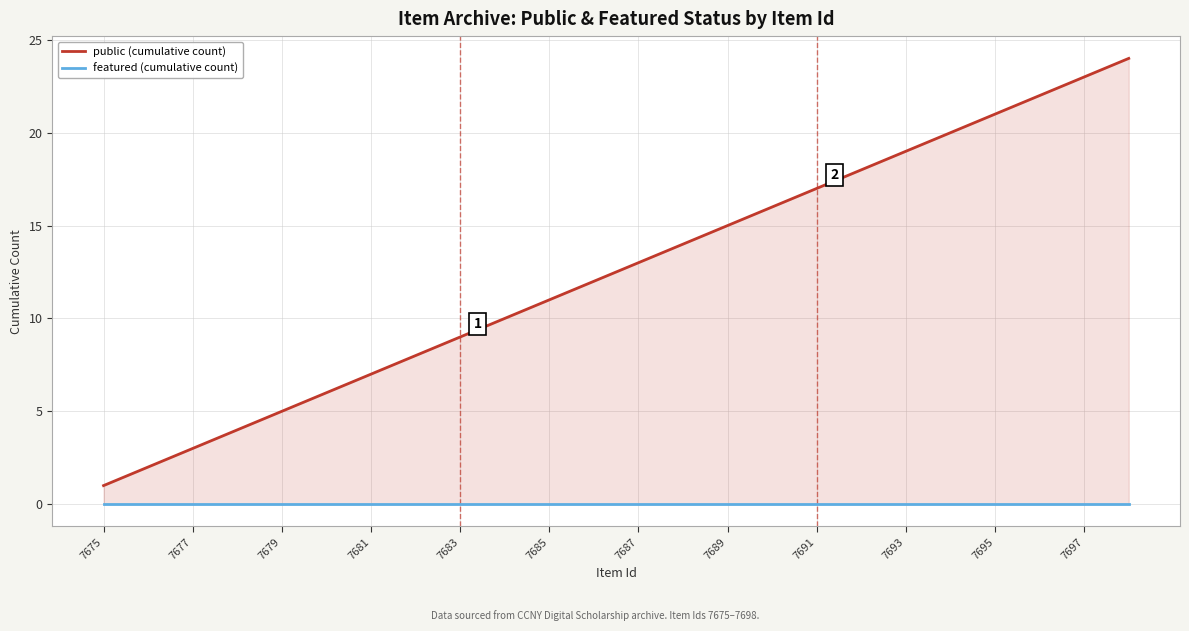

Reading right to left, extract all data points from this chart.

public (cumulative count): 24	23	22	21	20	19	18	17	16	15	14	13	12	11	10	9	8	7	6	5	4	3	2	1
featured (cumulative count): 0	0	0	0	0	0	0	0	0	0	0	0	0	0	0	0	0	0	0	0	0	0	0	0